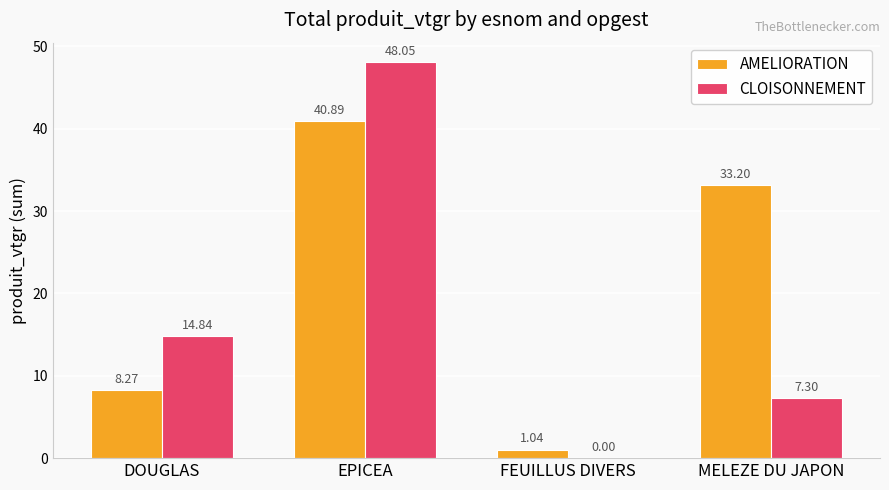

Where does the AMELIORATION series first go above 33?

EPICEA